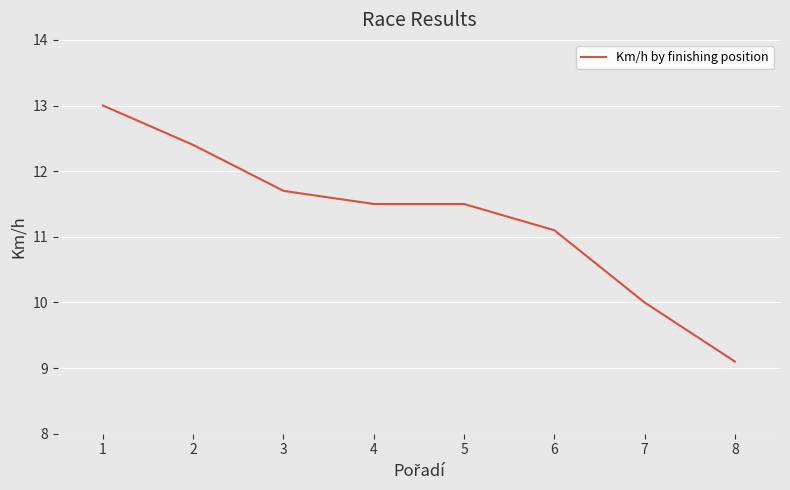

What is the difference between the second highest and minimum values?

3.3